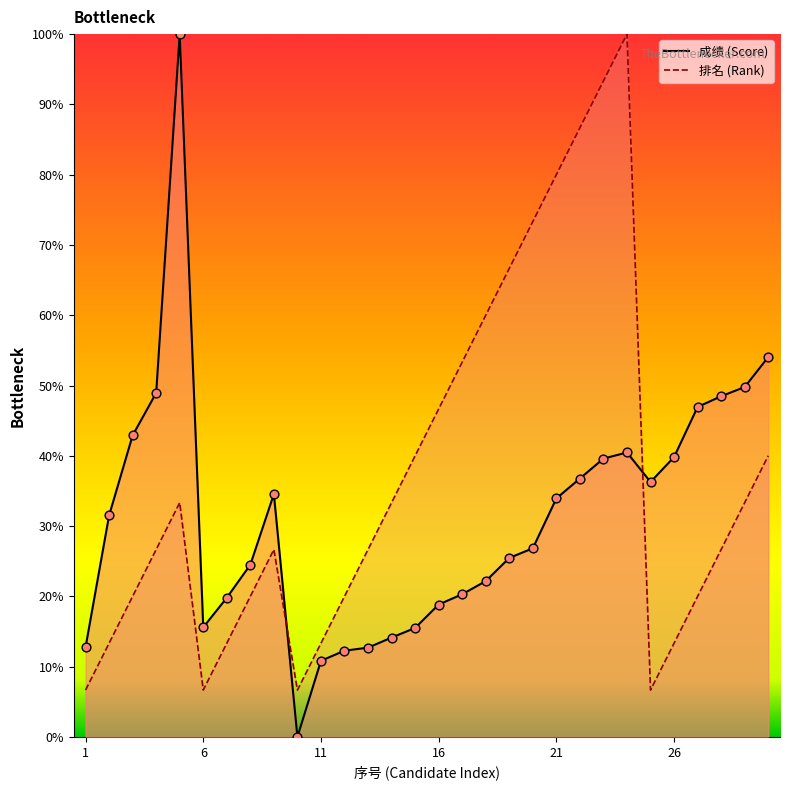

What are all the series names shown in the legend?

成绩, 排名